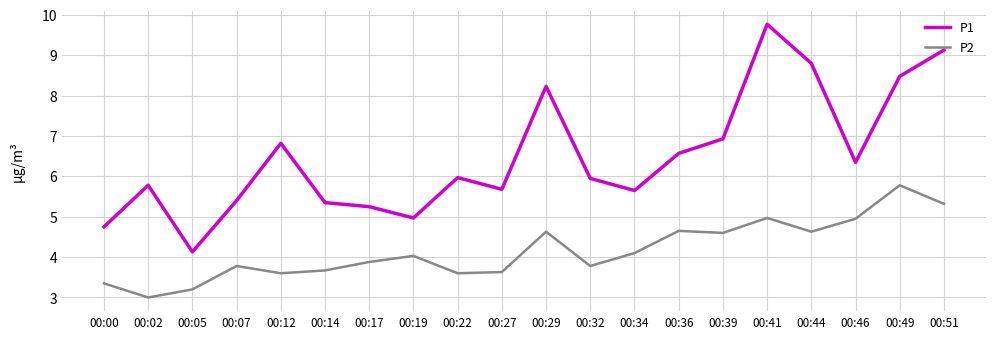

What is the difference between the maximum and minimum values in the P2 series?

2.8